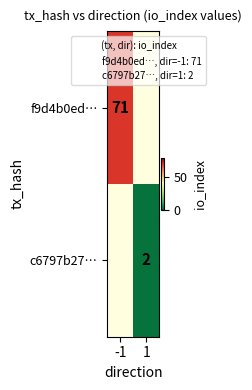

How many data points does each series have?

2